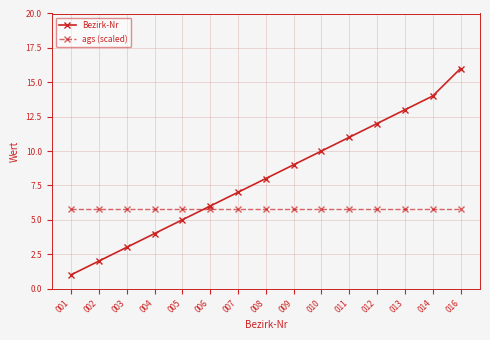

Where is Bezirk-Nr nearest to the value 8?

008